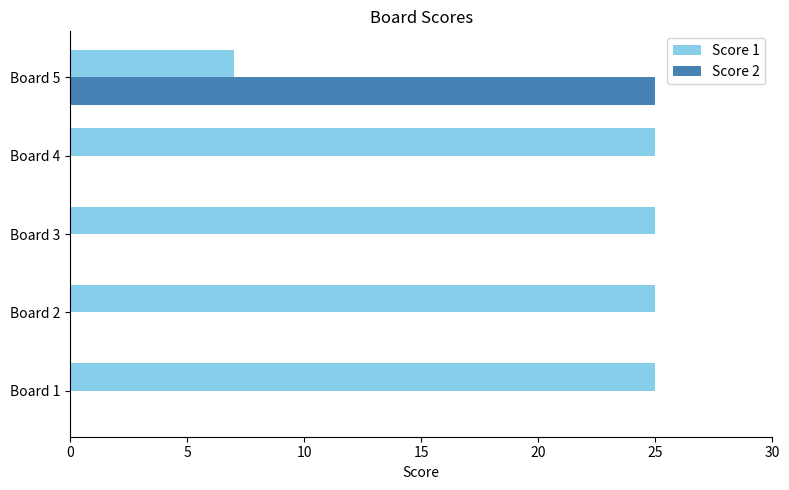

Which series has the largest total across all categories?

Score 1